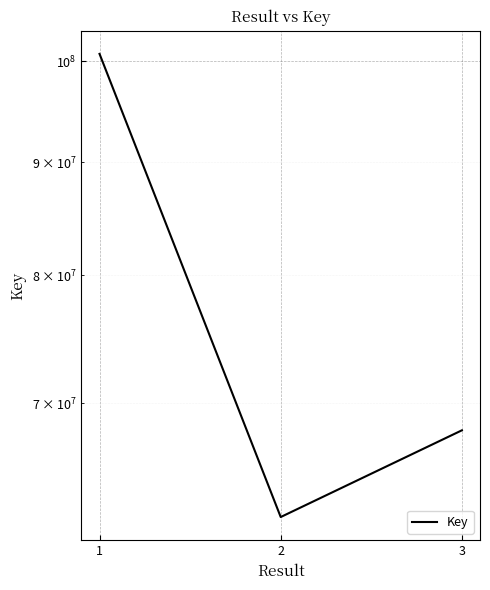

Which label corresponds to the largest value in the chart?

1